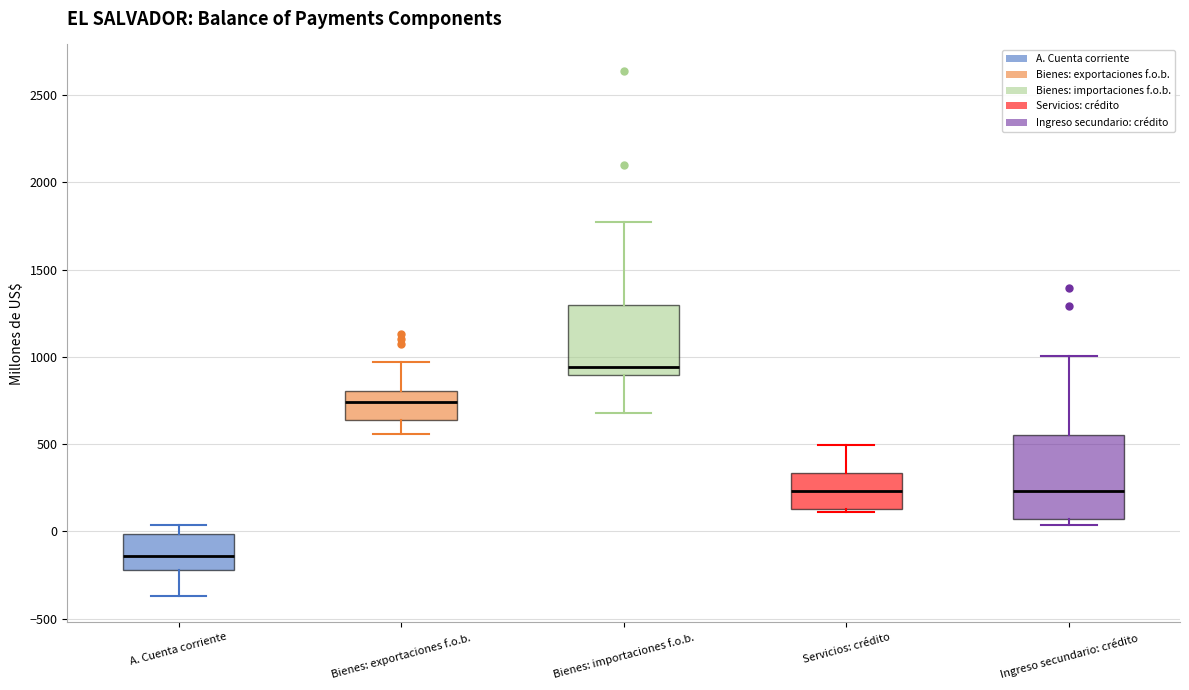

Reading left to right, read every box against the y-axis: the position of its median line, the range the box covers, and the ends of its whiskers. The values are not printed on the chart, so give them approximately, as read against the axis.

A. Cuenta corriente: median -150, box -200 to 0, whiskers -350 to 50
Bienes: exportaciones f.o.b.: median 750, box 650 to 800, whiskers 550 to 950
Bienes: importaciones f.o.b.: median 950, box 900 to 1300, whiskers 700 to 1750
Servicios: crédito: median 250, box 150 to 350, whiskers 100 to 500
Ingreso secundario: crédito: median 250, box 50 to 550, whiskers 50 (just below the box's lower edge) to 1000